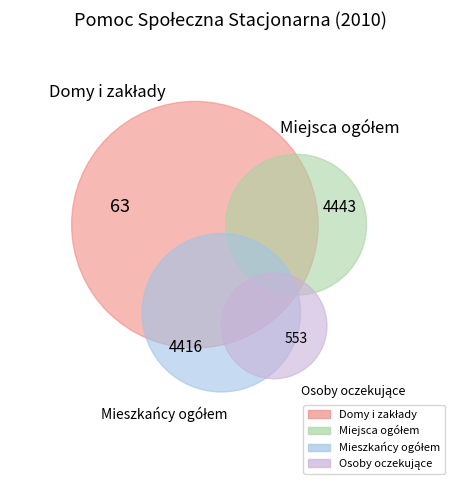

Is it true that 2019 is 34% of the pie?

False